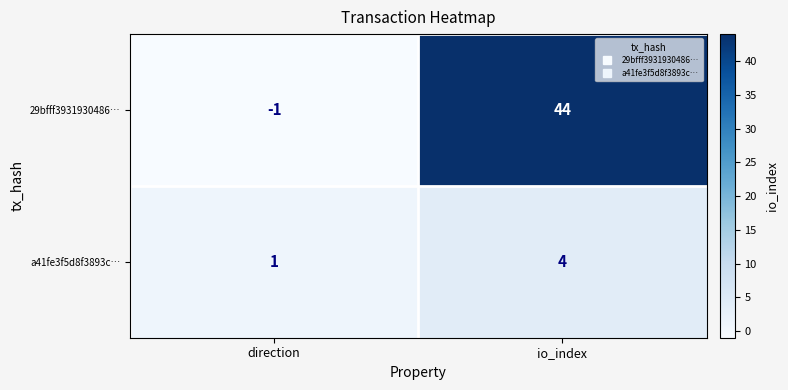

Which series has the largest range (max minus min)?

29bfff3931930486…